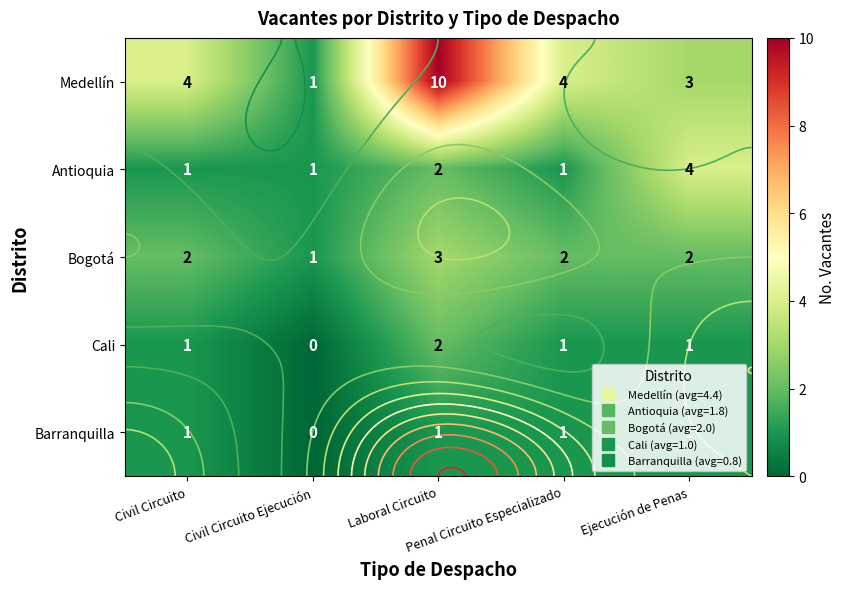

Which series has the largest range (max minus min)?

Medellín